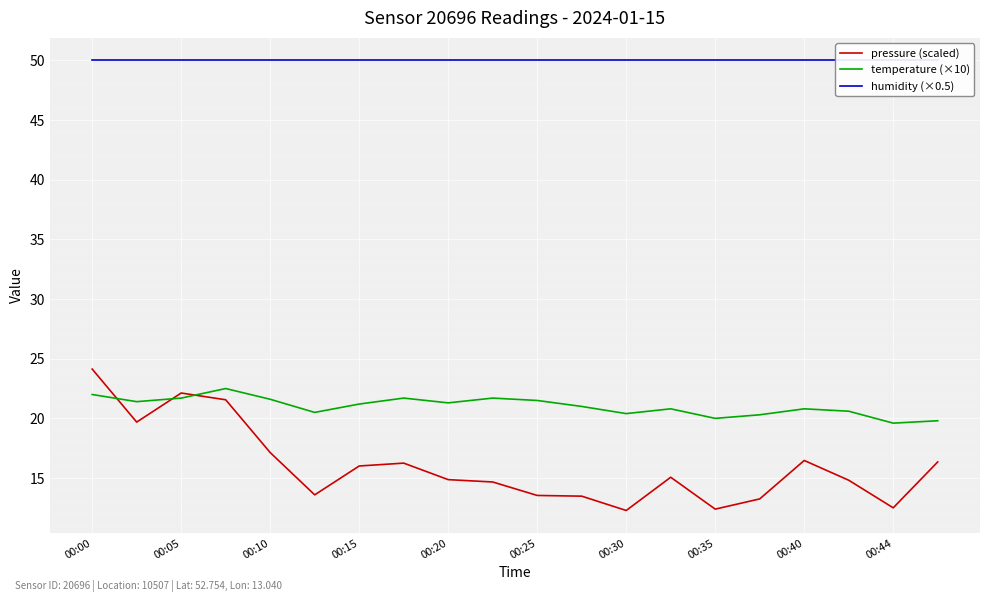

What is the minimum value for temperature (×10)?

19.6